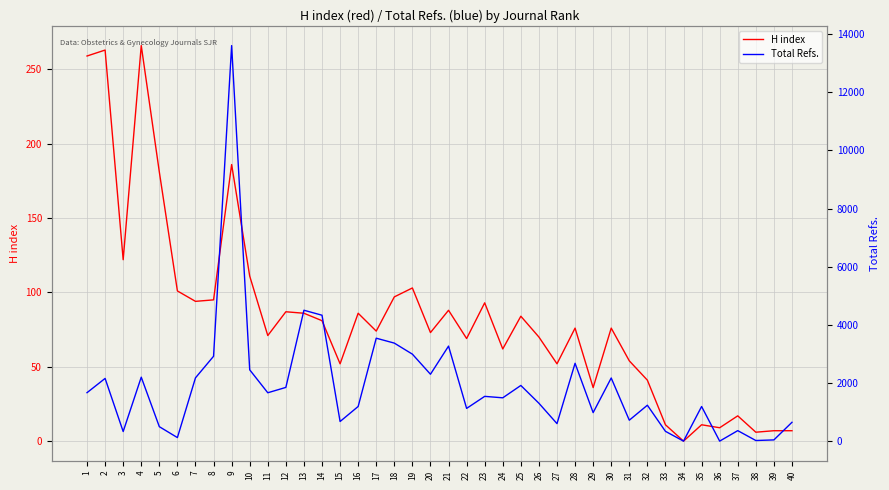

What is the sum of all Total Refs. values?

76179